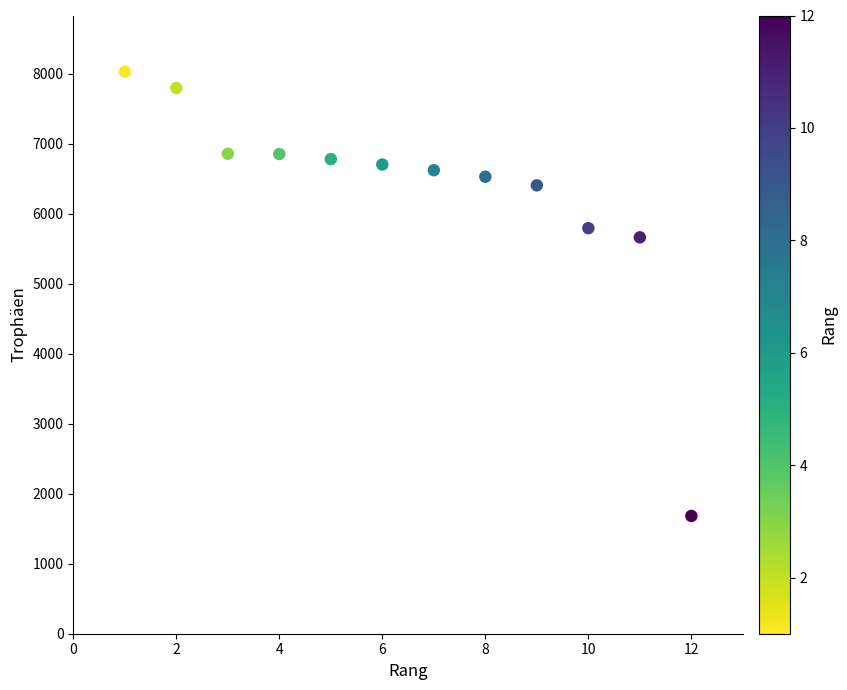

What is the range of X values (max minus min)?

11